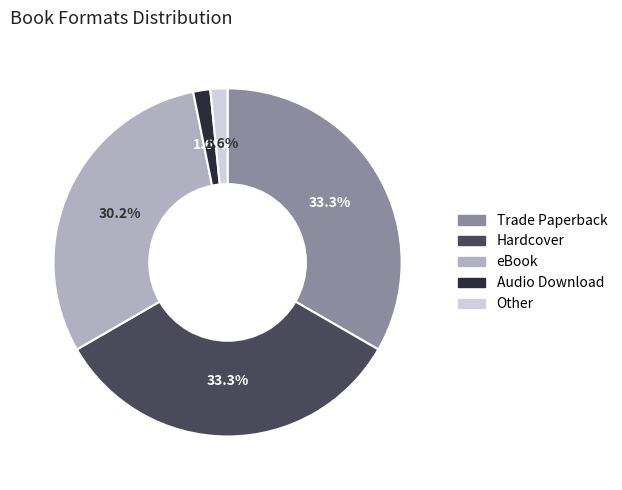

What is the ratio of the value at Hardcover to the value at Trade Paperback?

1.0